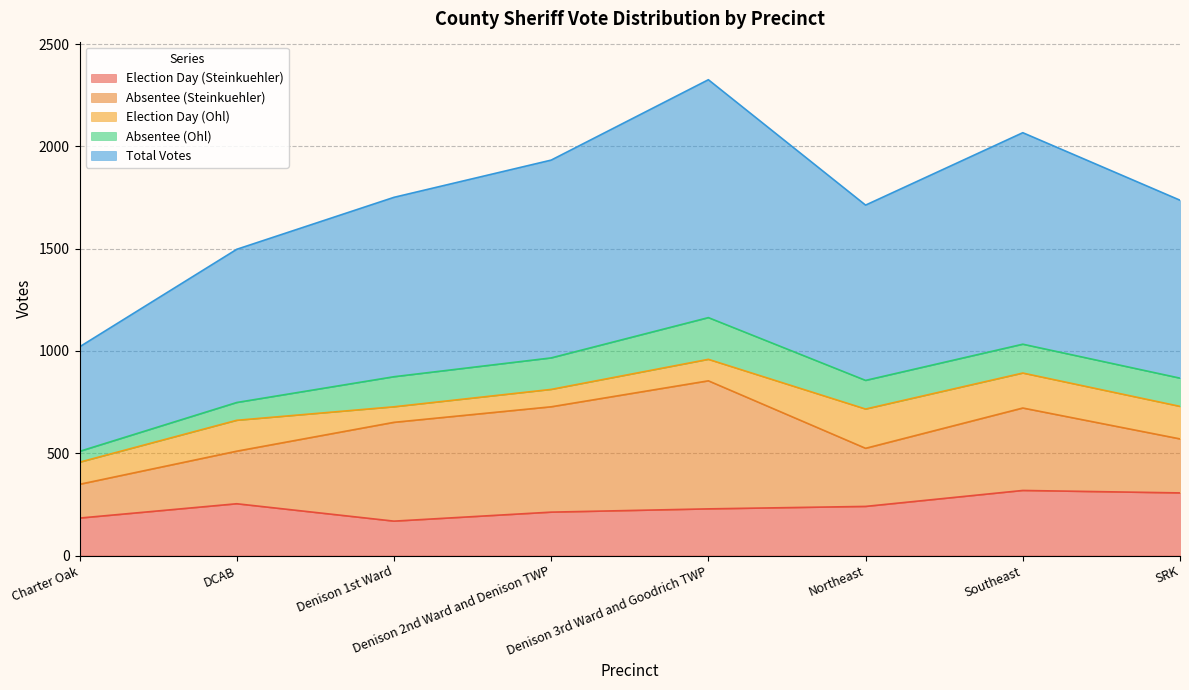

How many lines are shown in the chart?

5